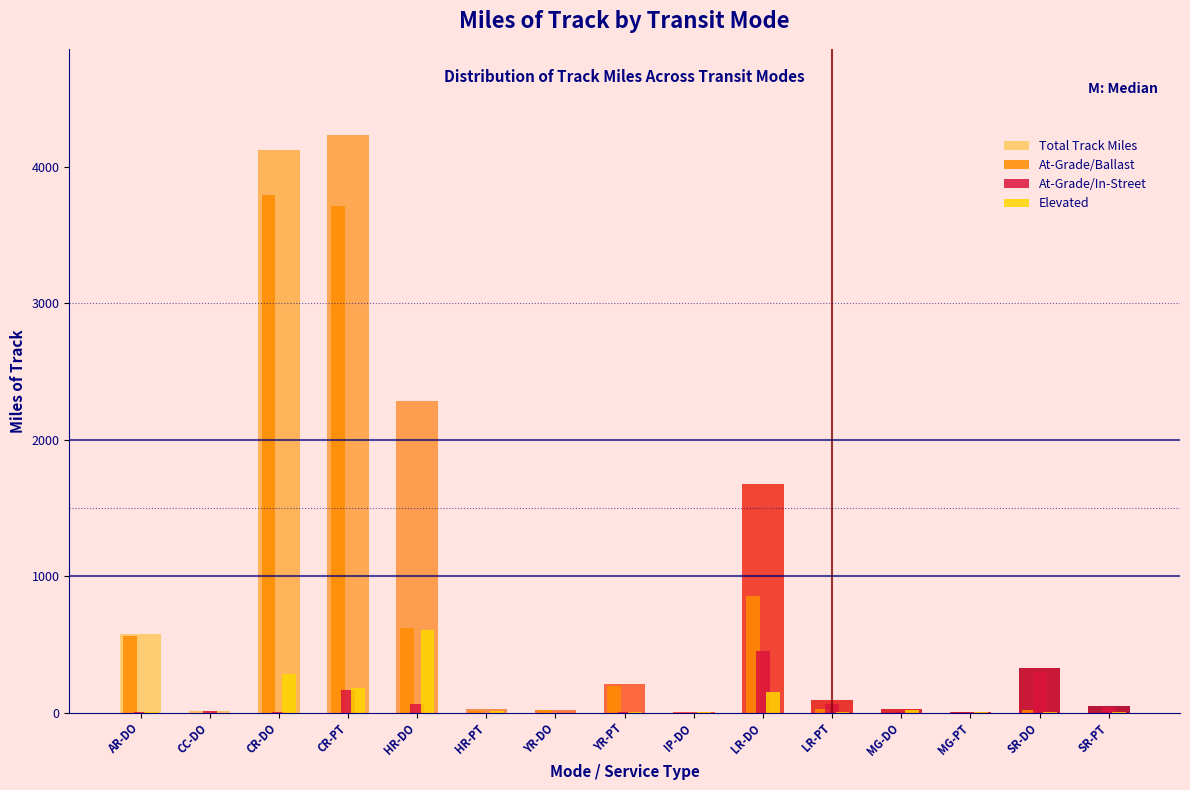

Where is At-Grade/Ballast nearest to the value 1897?

LR-DO